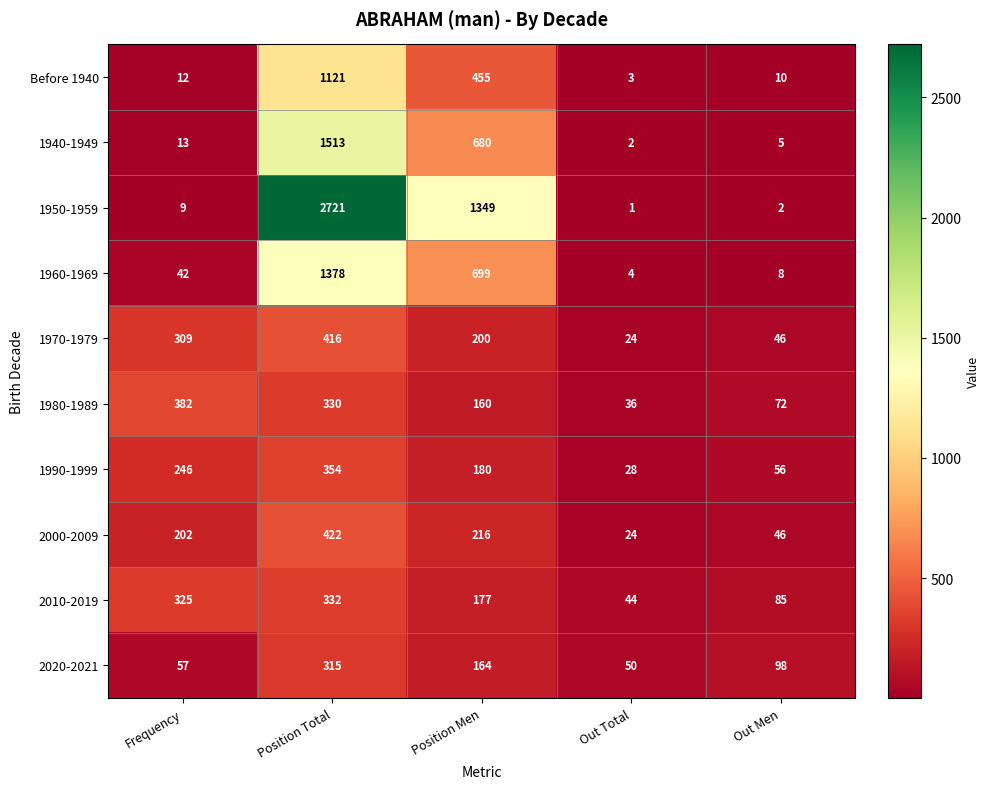

Rank the categories by 1970-1979 value from lowest to highest.

Out Total, Out Men, Position Men, Frequency, Position Total